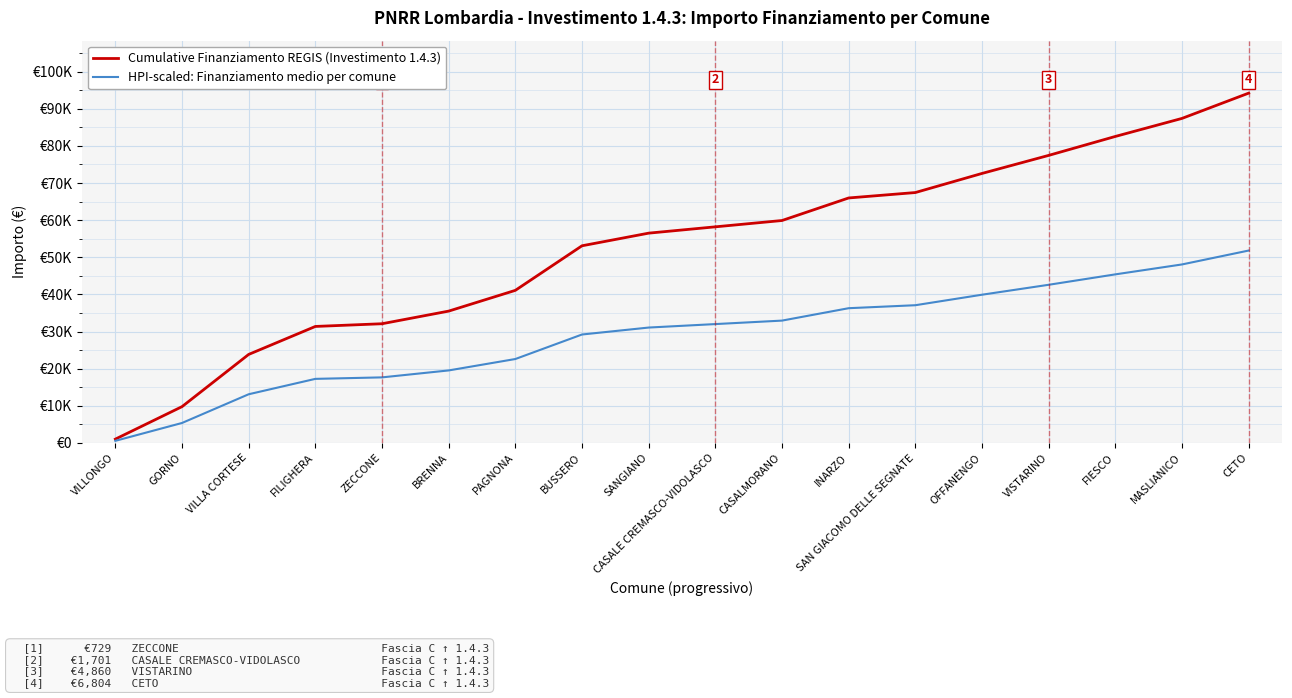

Which series has the largest total across all categories?

Cumulative Finanziamento REGIS (Investimento 1.4.3)